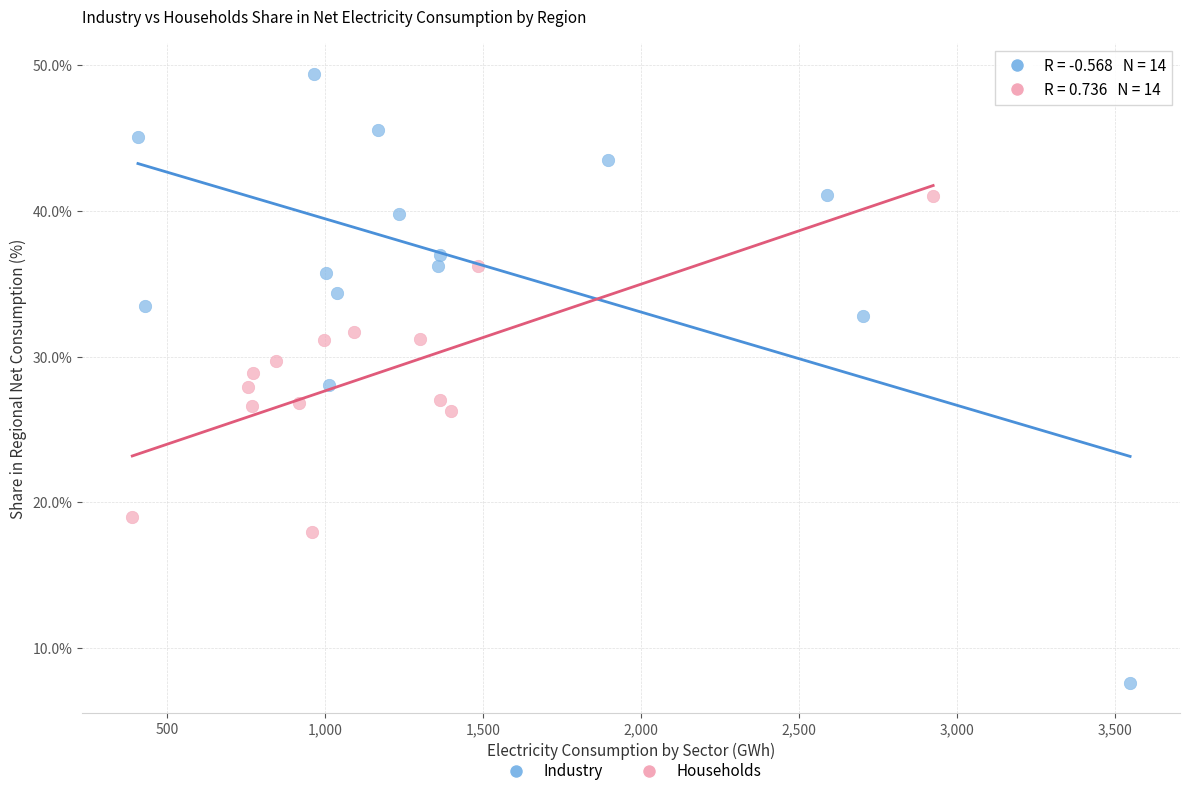

Which series contains the highest Y value?

Industry